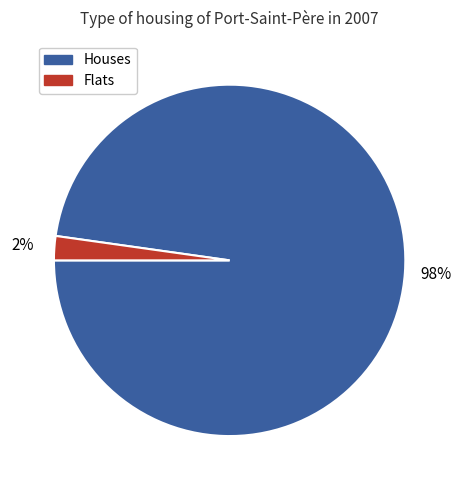

Is there a majority slice in this chart?

Yes